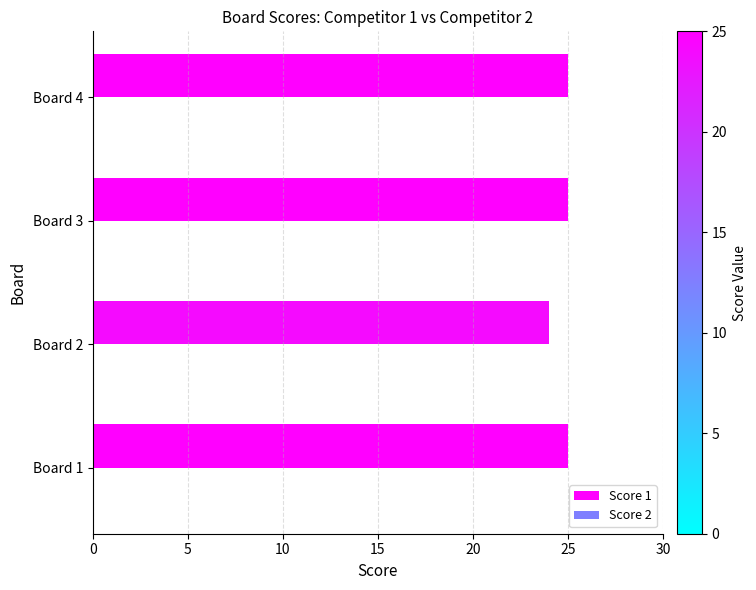

The value at Board 4 is 25. True or false?

True